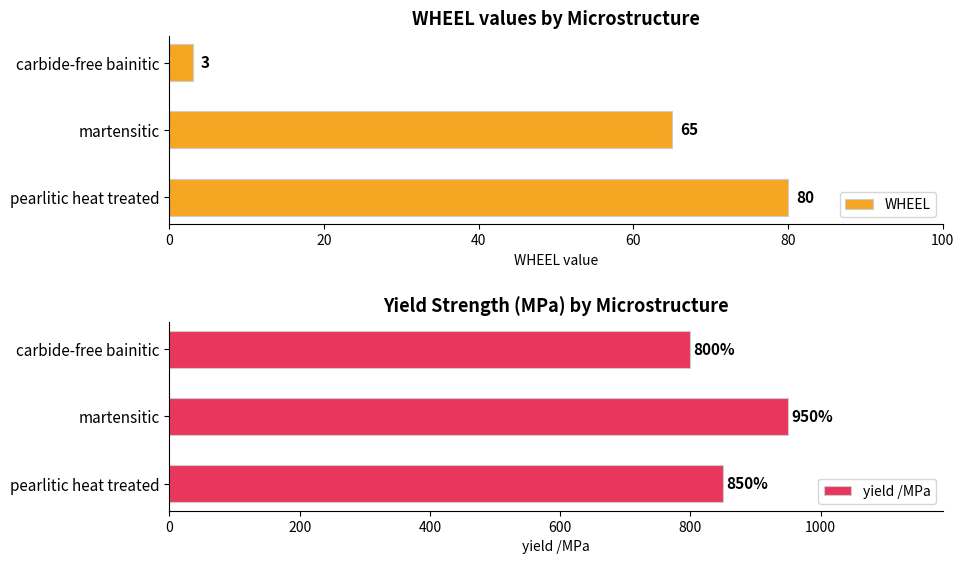

How many yield /MPa values are between 800 and 950?

3